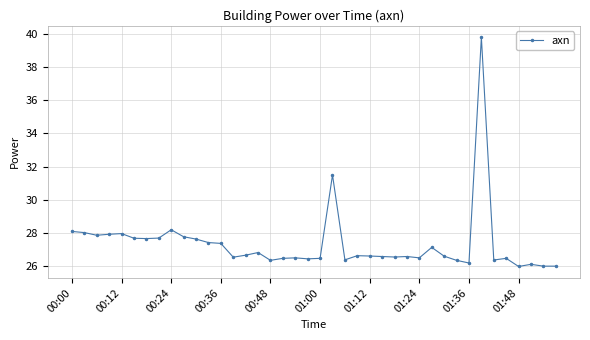

What is the difference between the second highest and minimum values?

5.5